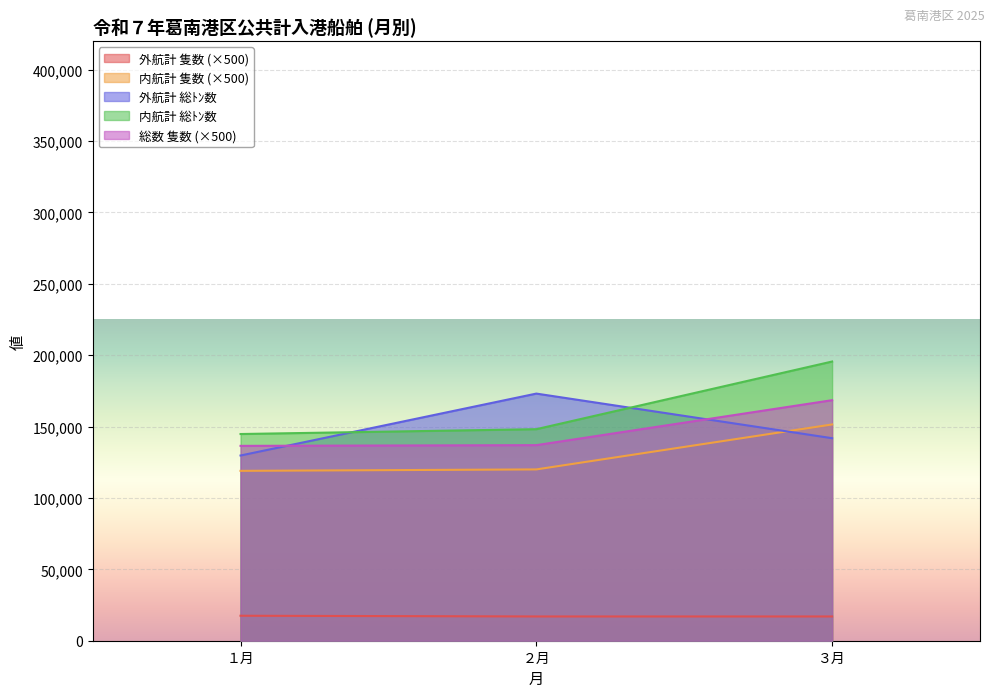

The value of 外航計 総ﾄﾝ数 at ２月 is 173123. True or false?

True